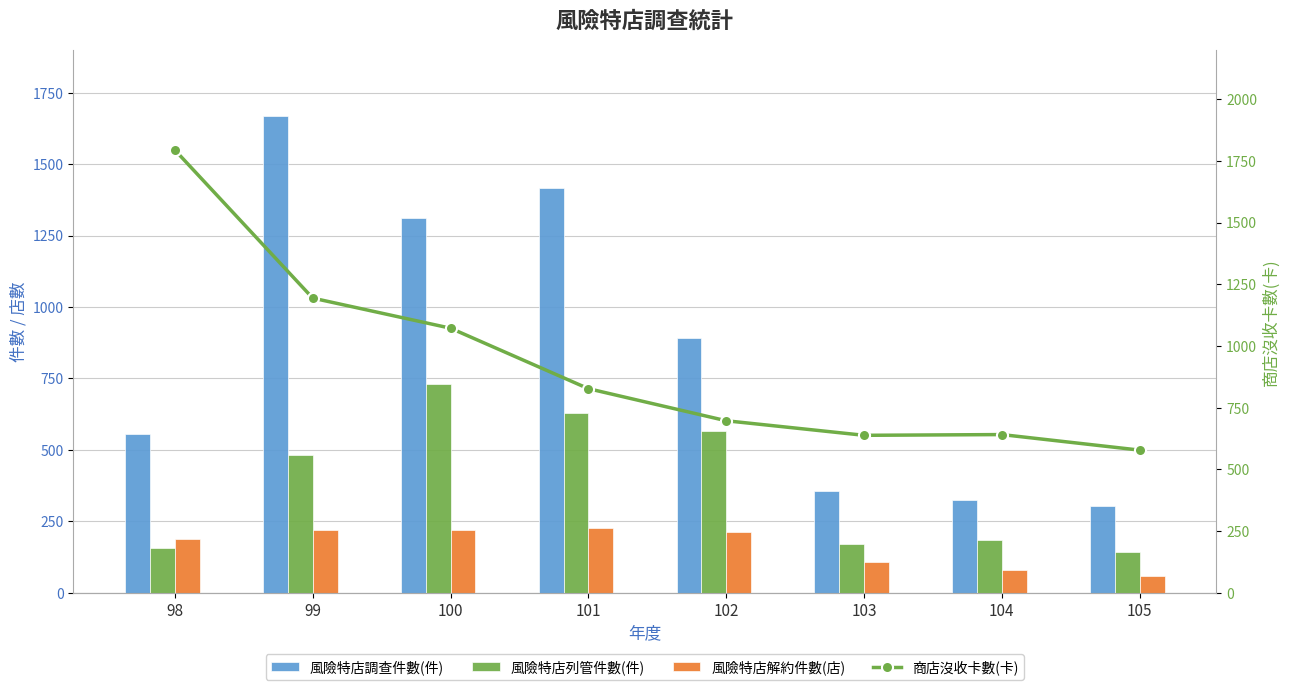

Reading left to right, transcribe all the data shown in this chart.

風險特店調查件數(件): 555	1670	1310	1415	892	357	325	304
風險特店列管件數(件): 156	482	730	630	567	170	186	142
風險特店解約件數(店): 189	220	219	227	213	109	80	60
商店沒收卡數(卡): 1794	1194	1072	827	697	638	641	578